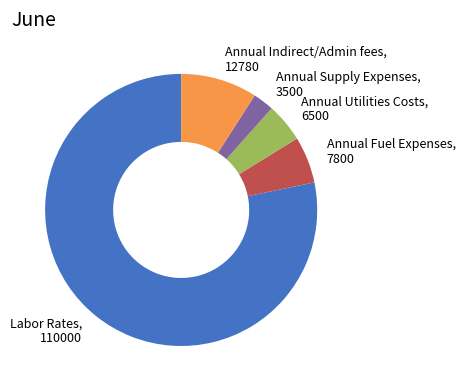

The Annual Indirect/Admin fees slice represents 9% of the pie. True or false?

True